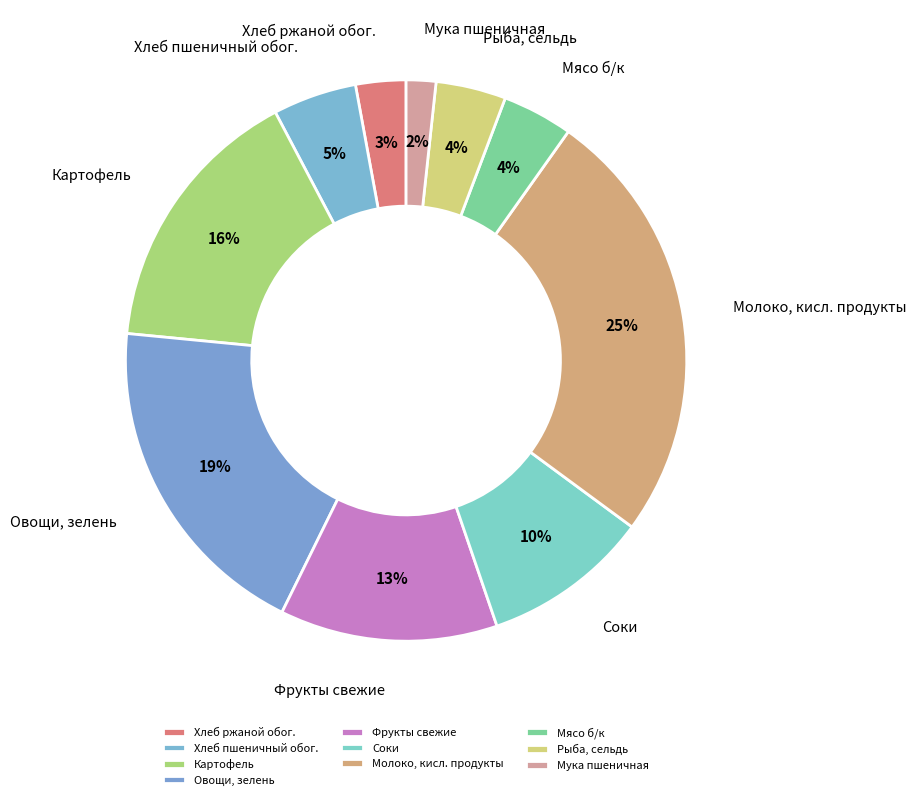

To the nearest percent, what portion does Соки represent?

10%